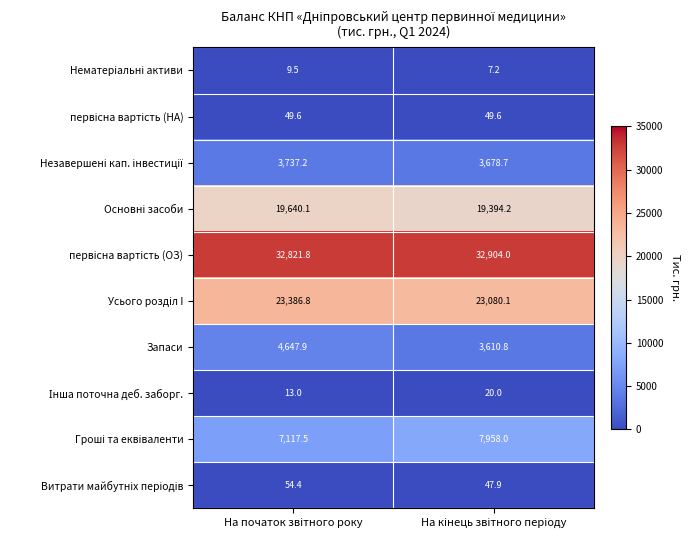

At how many categories does at least one series exceed 3379?

2